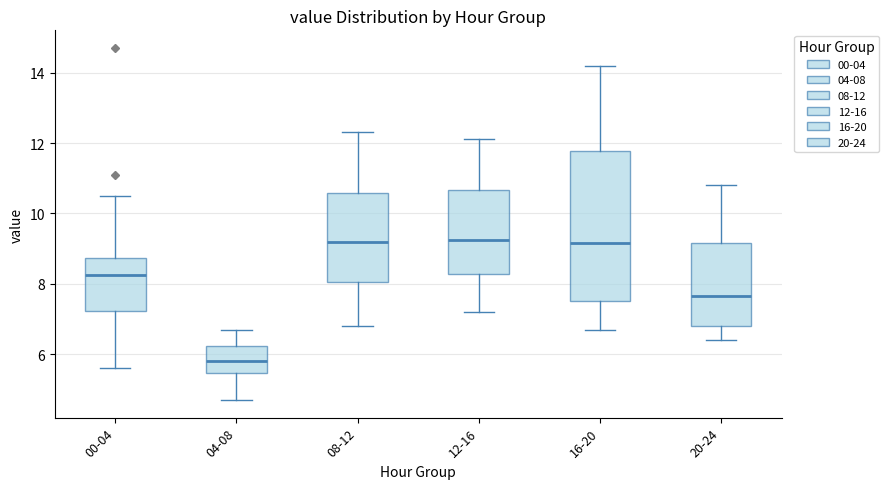

Reading left to right, read every box against the y-axis: the position of its median line, the range the box covers, and the ends of its whiskers. The values are not printed on the chart, so give them approximately, as read against the axis.

00-04: median 8.2, box 7.2 to 8.8, whiskers 5.6 to 10.6
04-08: median 5.8, box 5.4 to 6.2, whiskers 4.8 to 6.8
08-12: median 9.2, box 8.0 to 10.6, whiskers 6.8 to 12.4
12-16: median 9.2, box 8.2 to 10.6, whiskers 7.2 to 12.2
16-20: median 9.2, box 7.6 to 11.8, whiskers 6.8 to 14.2
20-24: median 7.6, box 6.8 to 9.2, whiskers 6.4 to 10.8